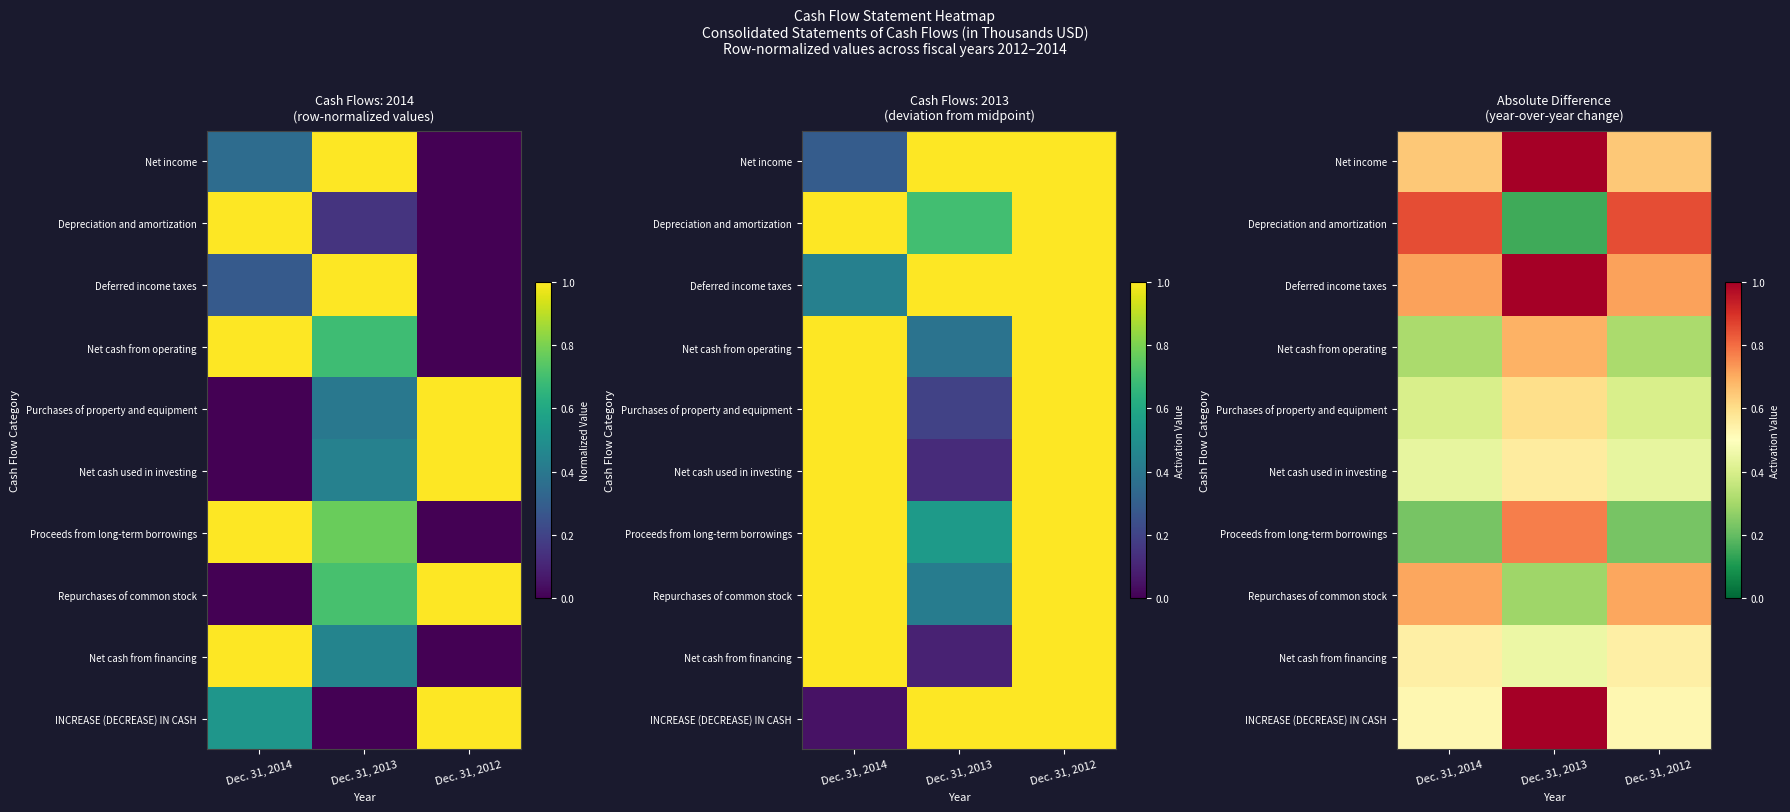

True or false: Repurchases of common stock has a value of 0.7 at Dec. 31, 2012.

True